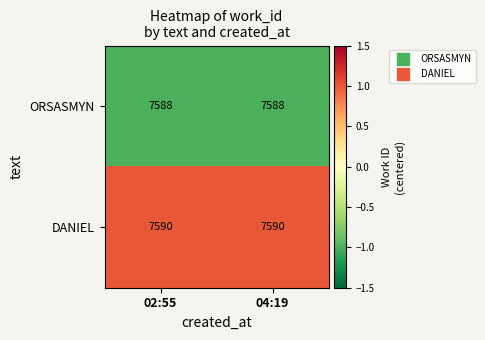

What is the spread (max minus min) of values at 04:19?

2